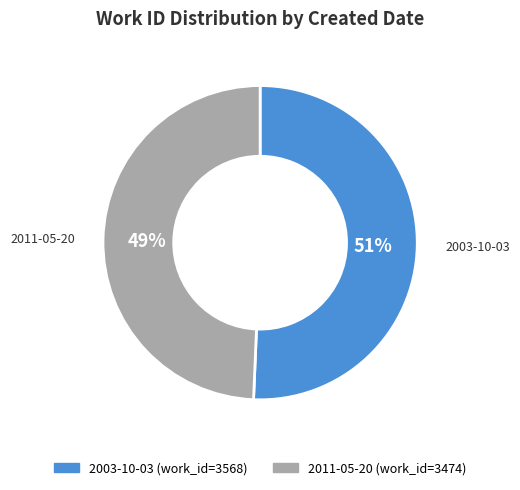

Rank the categories by value from highest to lowest.

2003-10-03, 2011-05-20